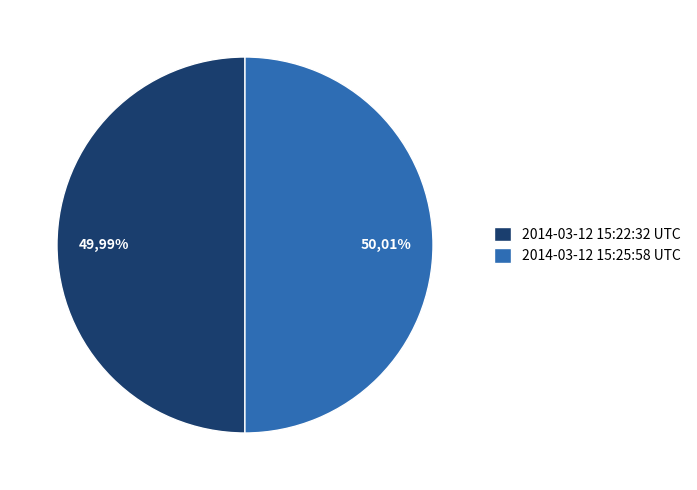

What percentage is the 2014-03-12 15:25:58 UTC slice, to the nearest percent?

50%